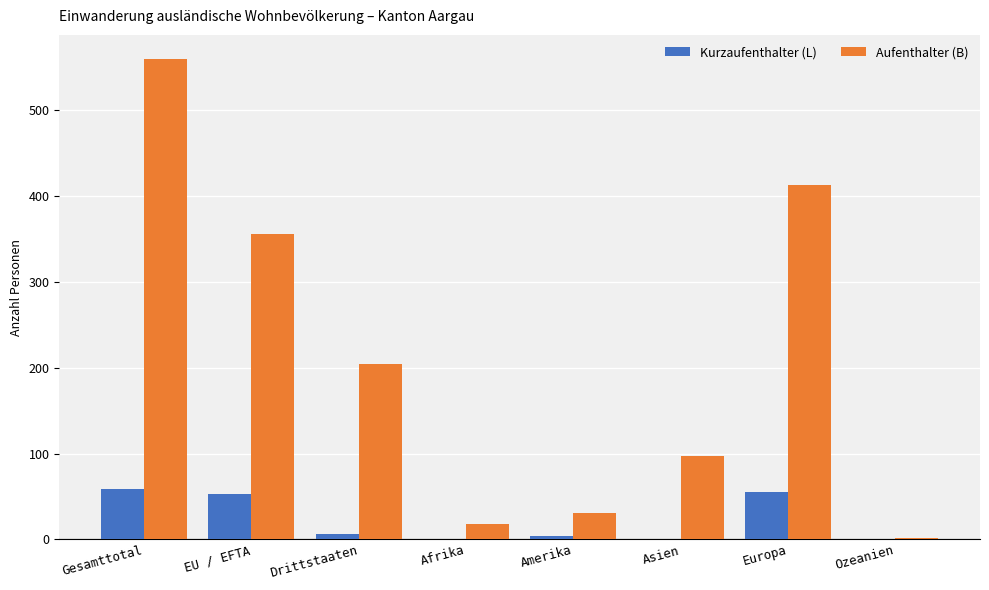

The value of Aufenthalter (B) at Asien is 38. True or false?

False